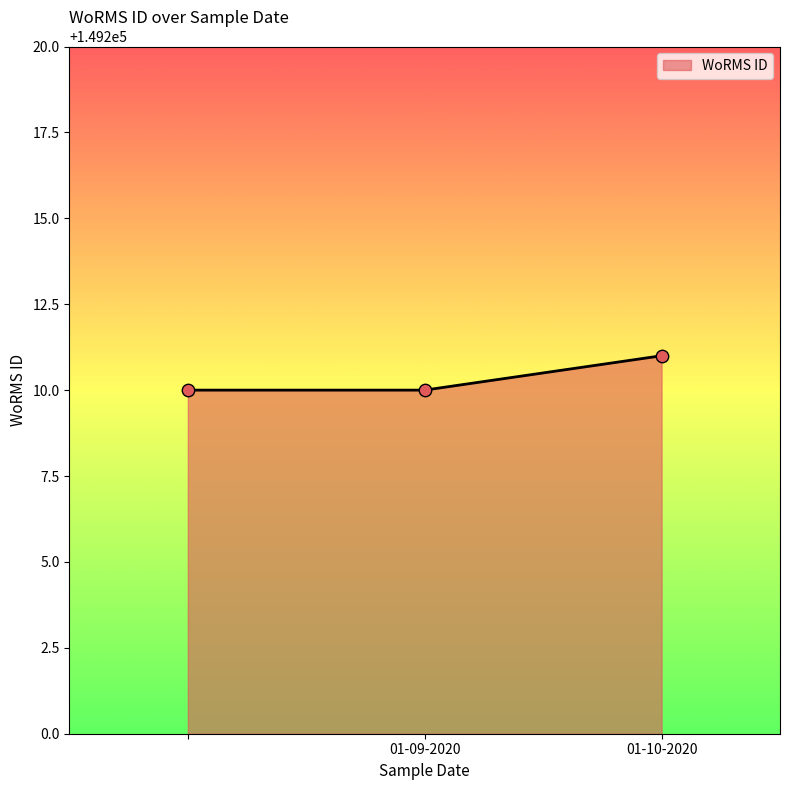

What is the minimum value shown in the chart?

149210